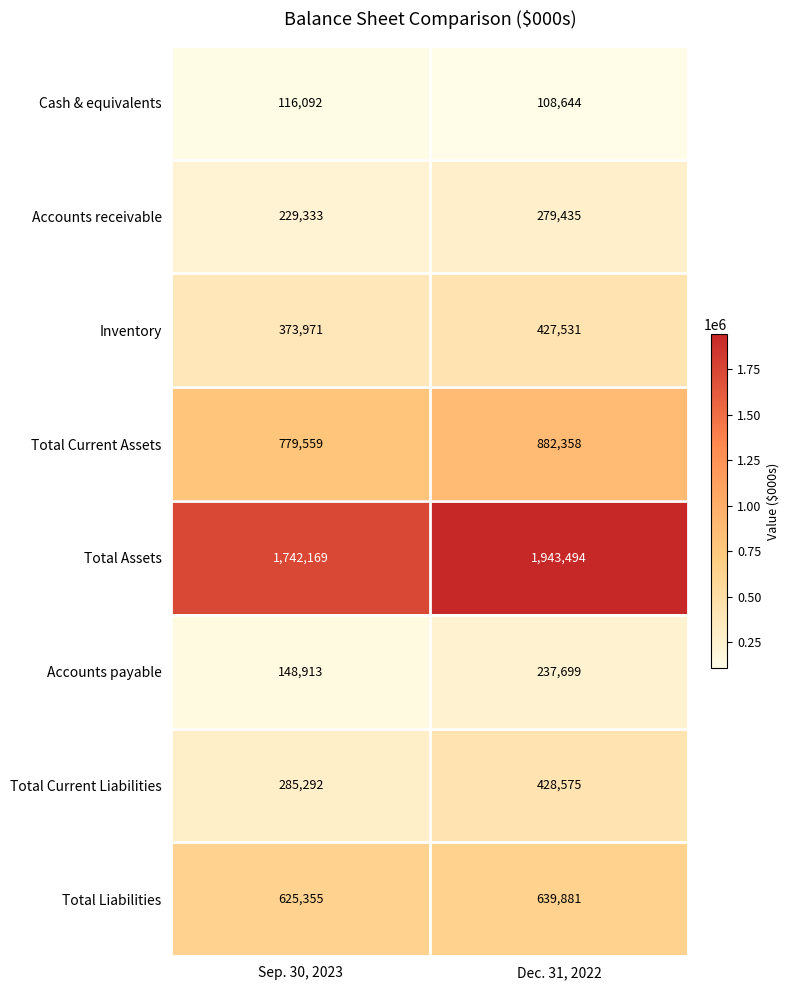

Reading left to right, what are all the values shown in this chart?

Cash & equivalents: Sep. 30, 2023=116092	Dec. 31, 2022=108644
Accounts receivable: Sep. 30, 2023=229333	Dec. 31, 2022=279435
Inventory: Sep. 30, 2023=373971	Dec. 31, 2022=427531
Total Current Assets: Sep. 30, 2023=779559	Dec. 31, 2022=882358
Total Assets: Sep. 30, 2023=1742169	Dec. 31, 2022=1943494
Accounts payable: Sep. 30, 2023=148913	Dec. 31, 2022=237699
Total Current Liabilities: Sep. 30, 2023=285292	Dec. 31, 2022=428575
Total Liabilities: Sep. 30, 2023=625355	Dec. 31, 2022=639881